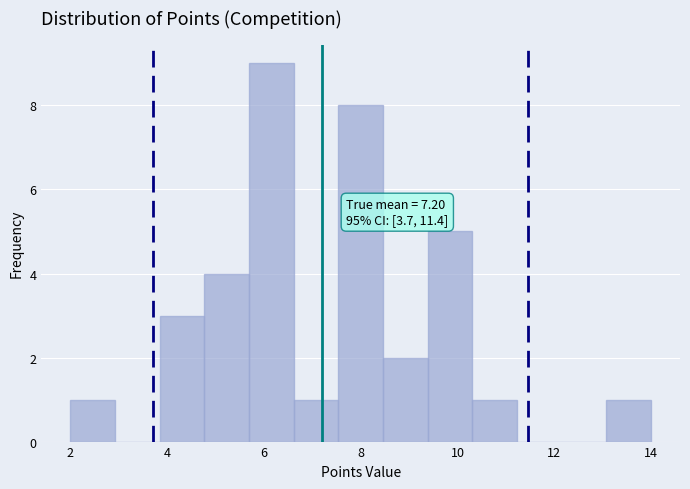

Which range on the x-axis has the tallest bar?

5.6 to 6.6